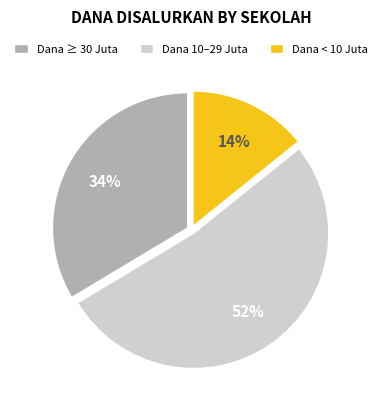

How many segments does this pie chart have?

3